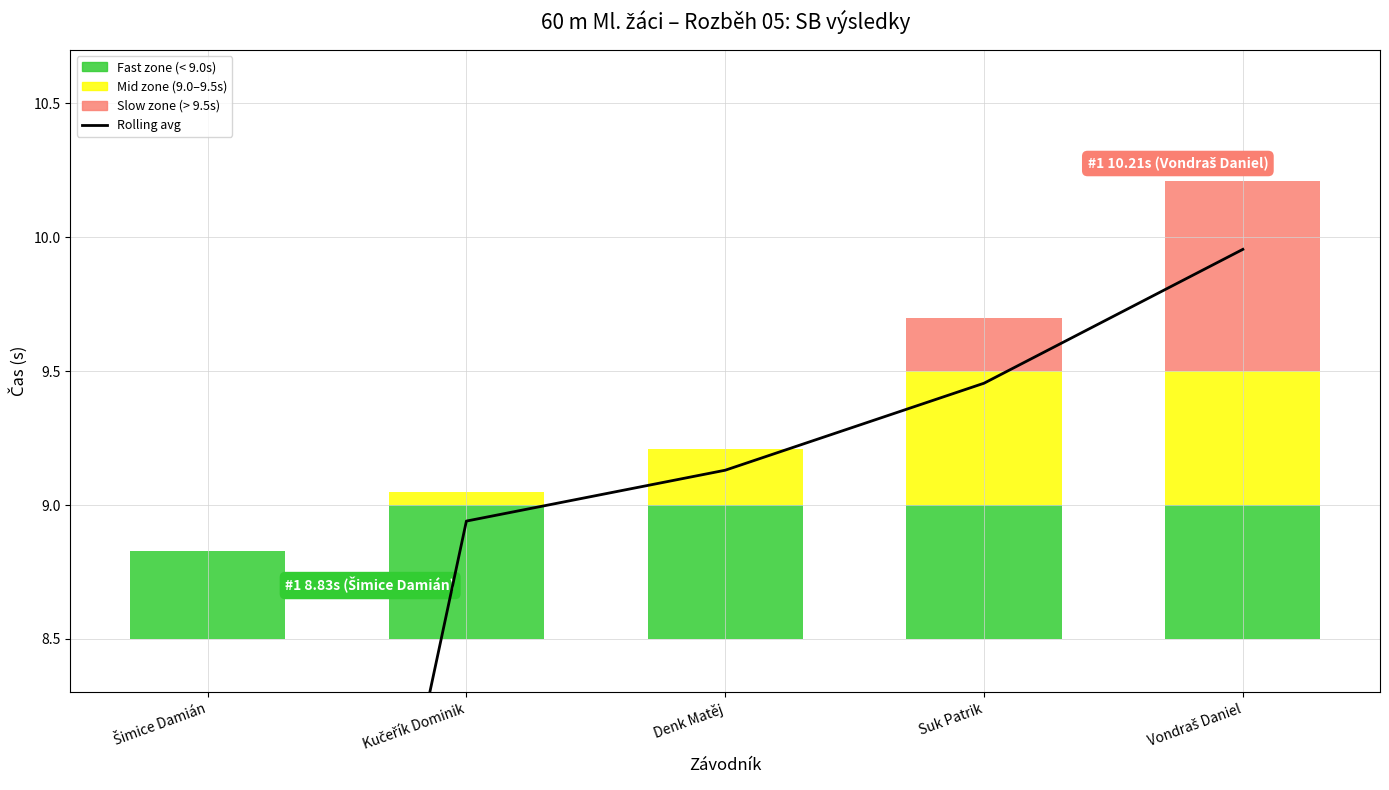

Between Kučeřík Dominik and Denk Matěj, which is larger?

Denk Matěj